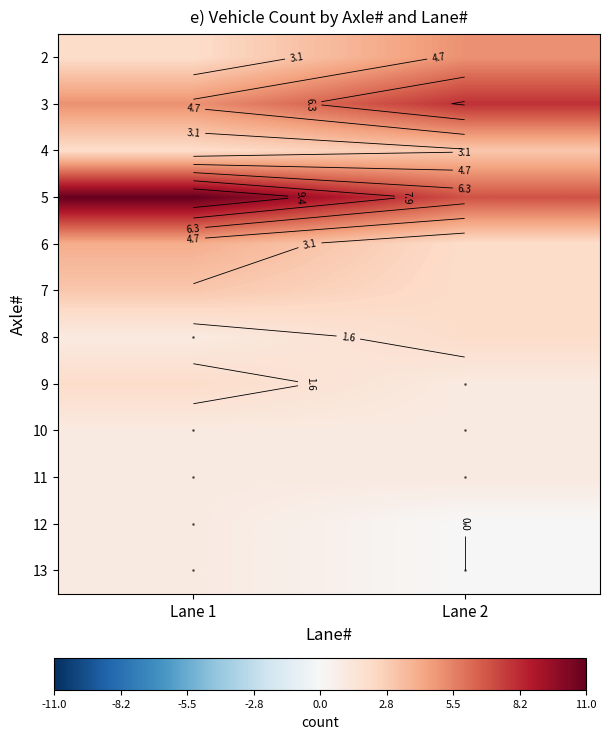

How many 6 values are between 2 and 4?

2